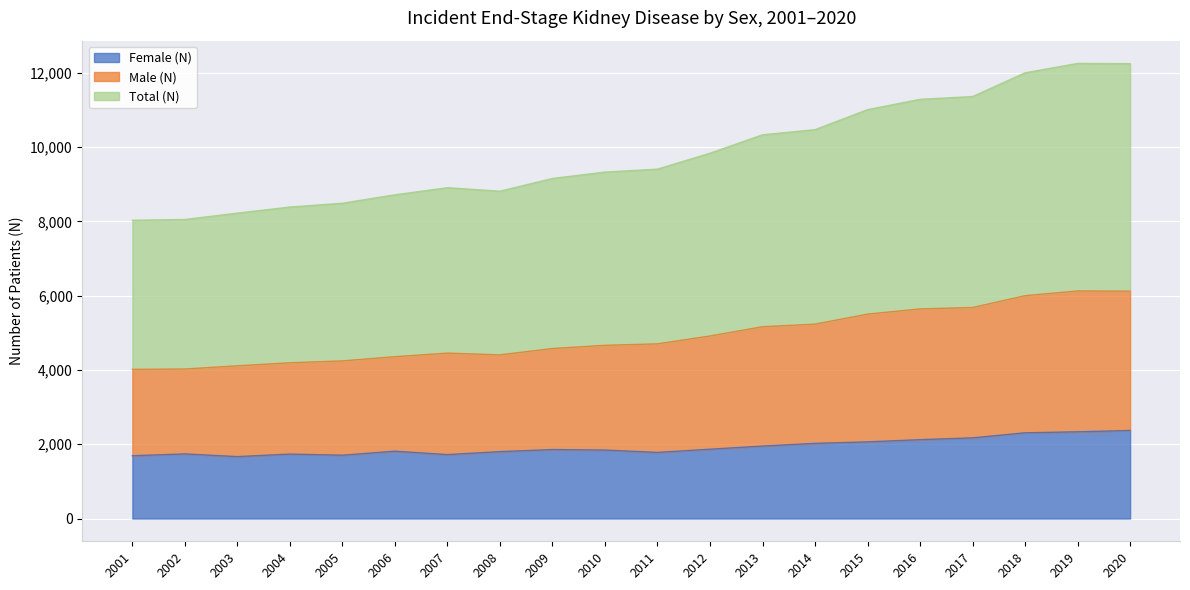

The value of Female (N) at 2019 is 3518. True or false?

False